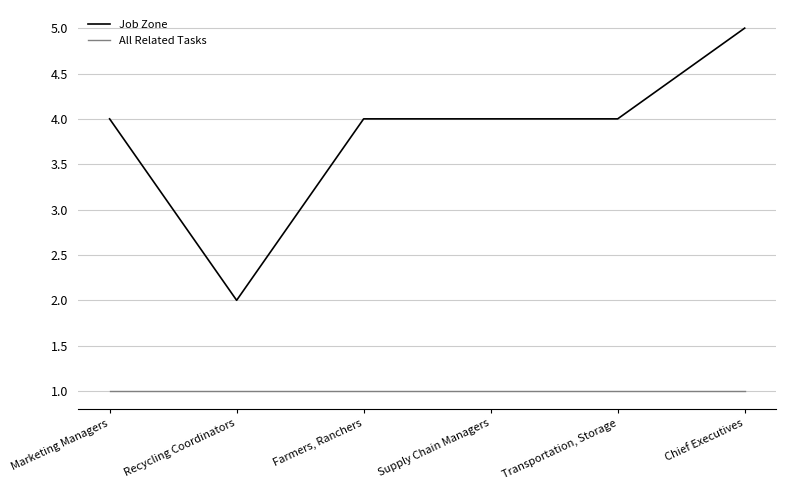

At which label does Job Zone reach its peak?

Chief Executives